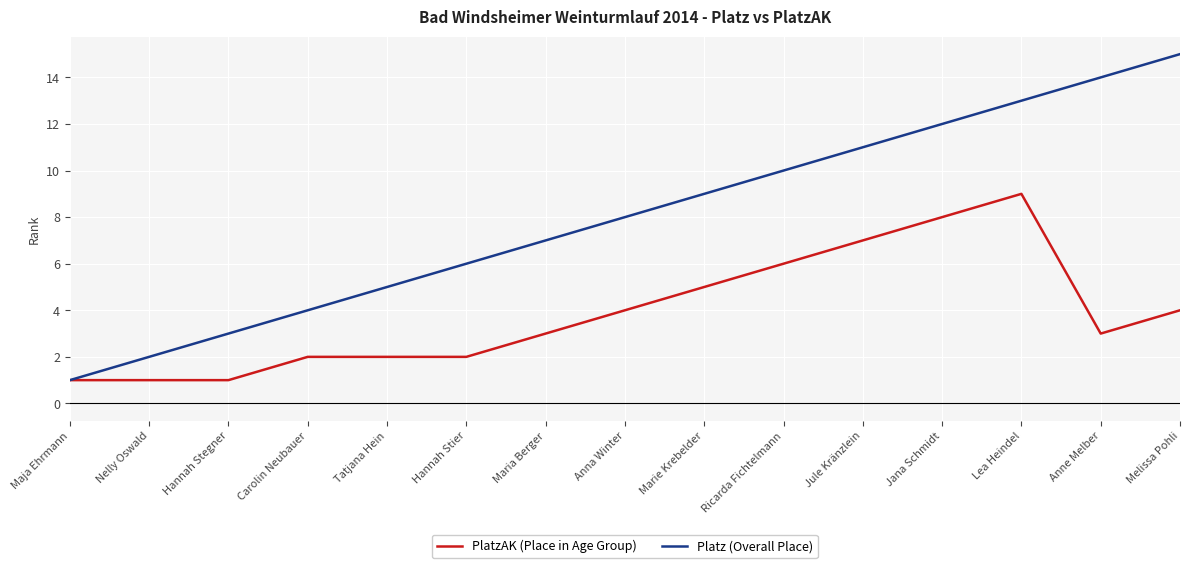

What is the sum of all Platz (Overall Place) values?

120